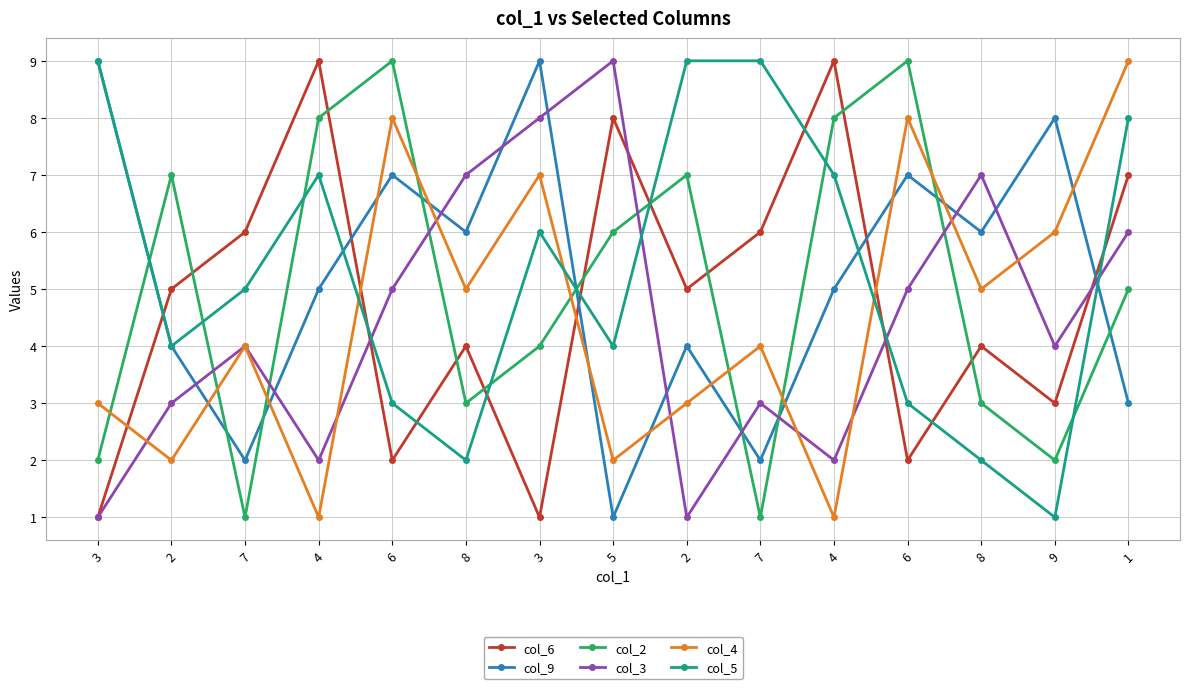

Does the chart have visible grid lines?

Yes